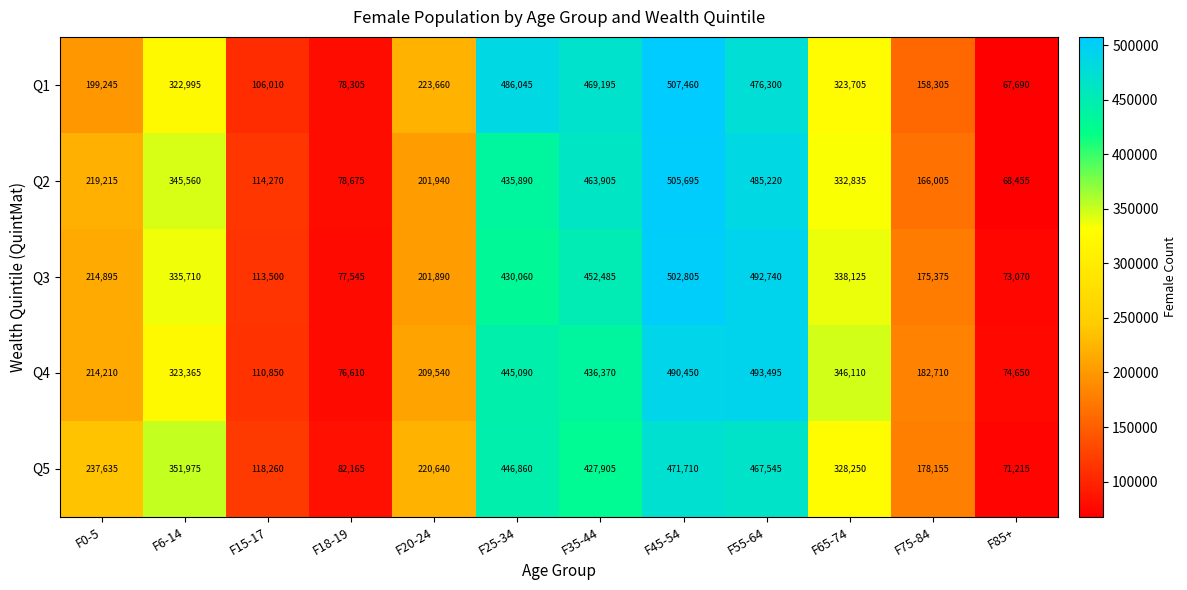

What is the difference between the maximum and minimum values in the Q2 series?

437240